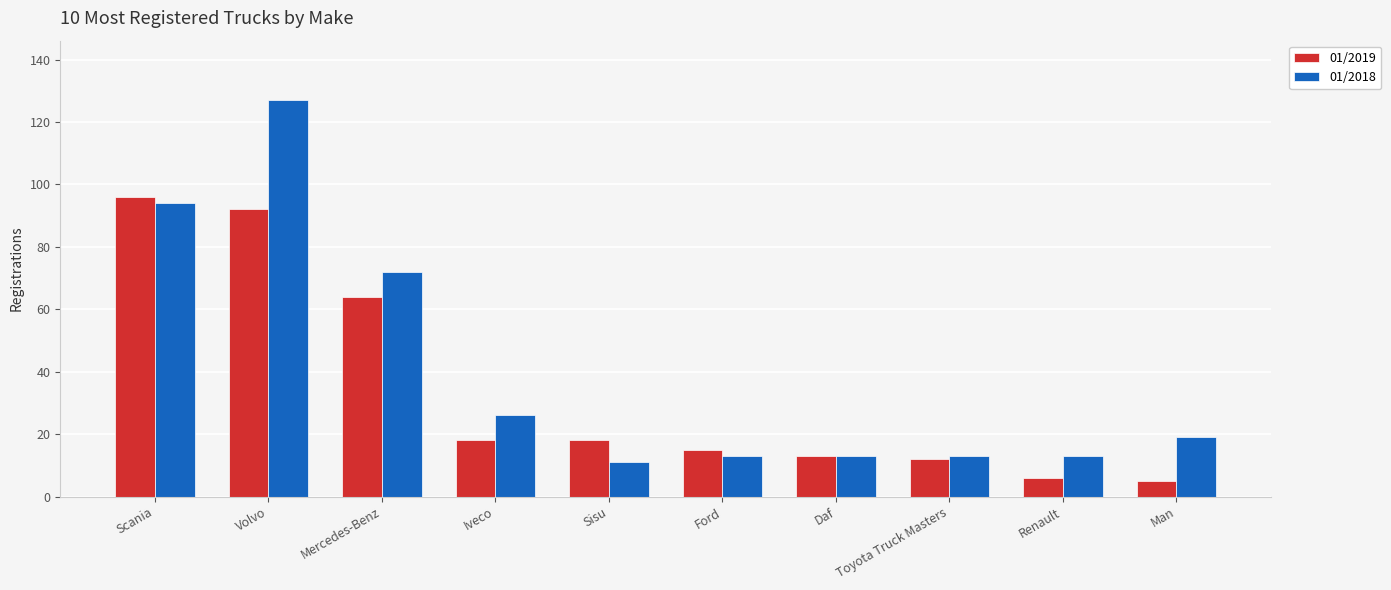

Reading right to left, what are all the values shown in this chart?

01/2019: 5	6	12	13	15	18	18	64	92	96
01/2018: 19	13	13	13	13	11	26	72	127	94